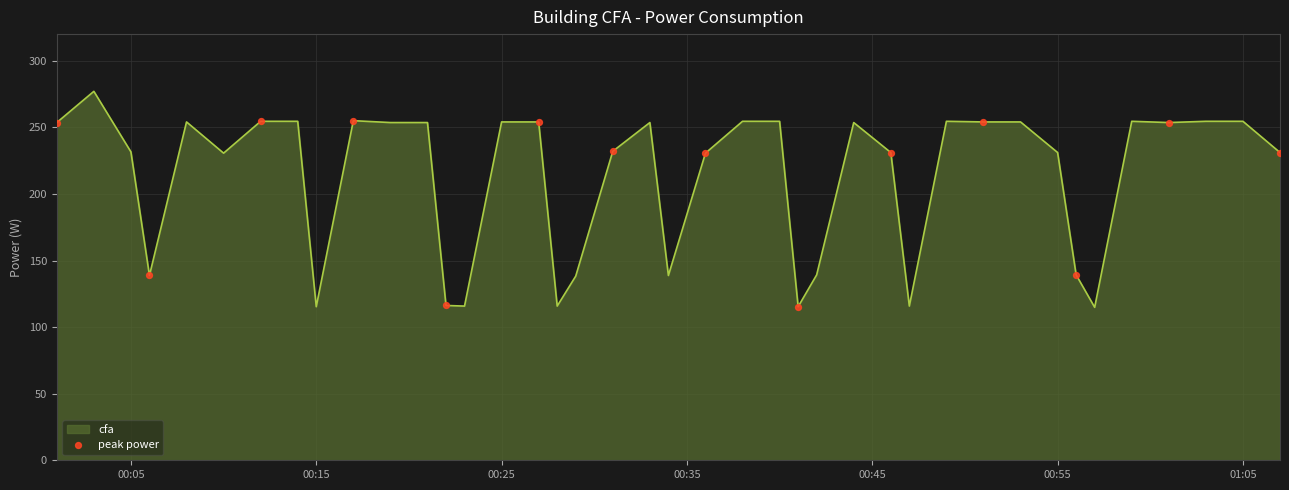

What is the smallest value displayed?

114.8